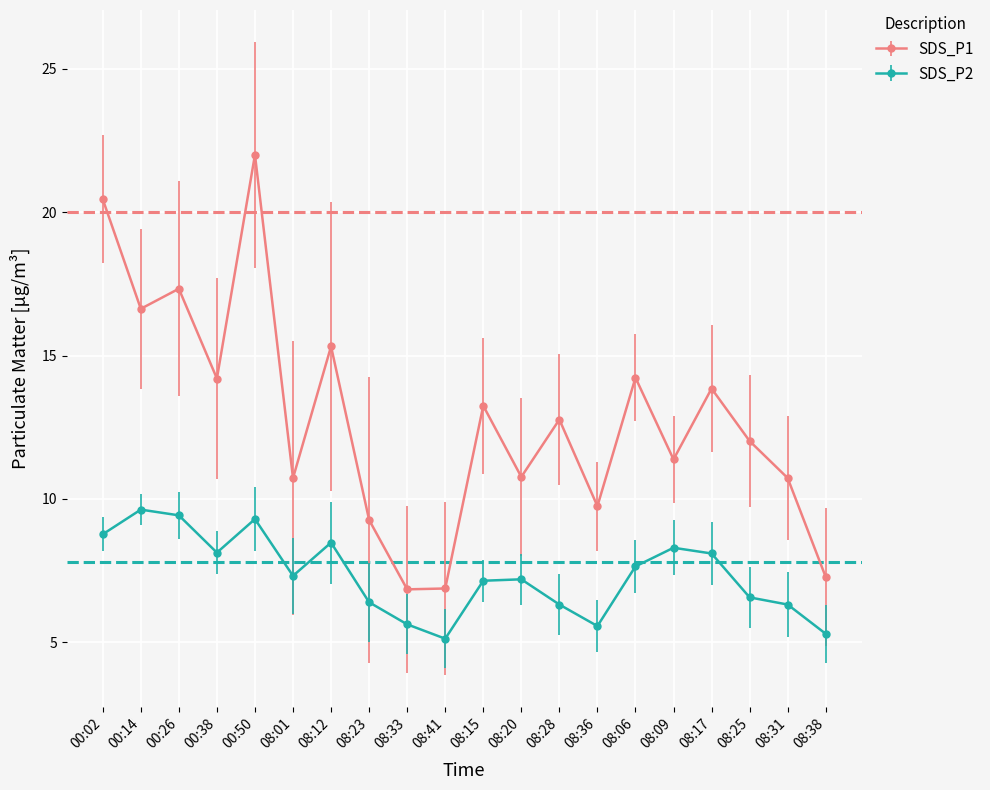

True or false: SDS_P2 has more than 0 interior local peaks.

True